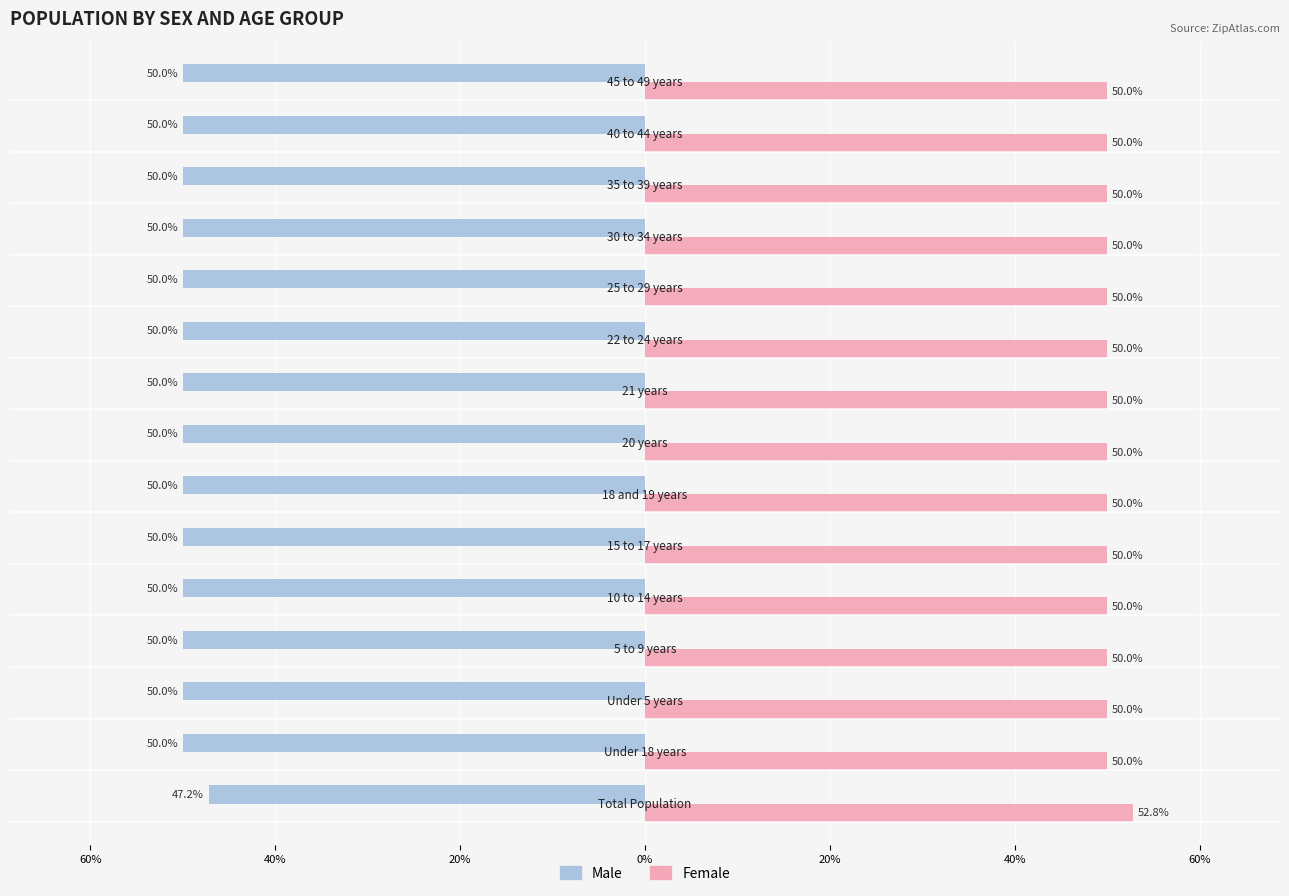

Which series has the largest total across all categories?

Female